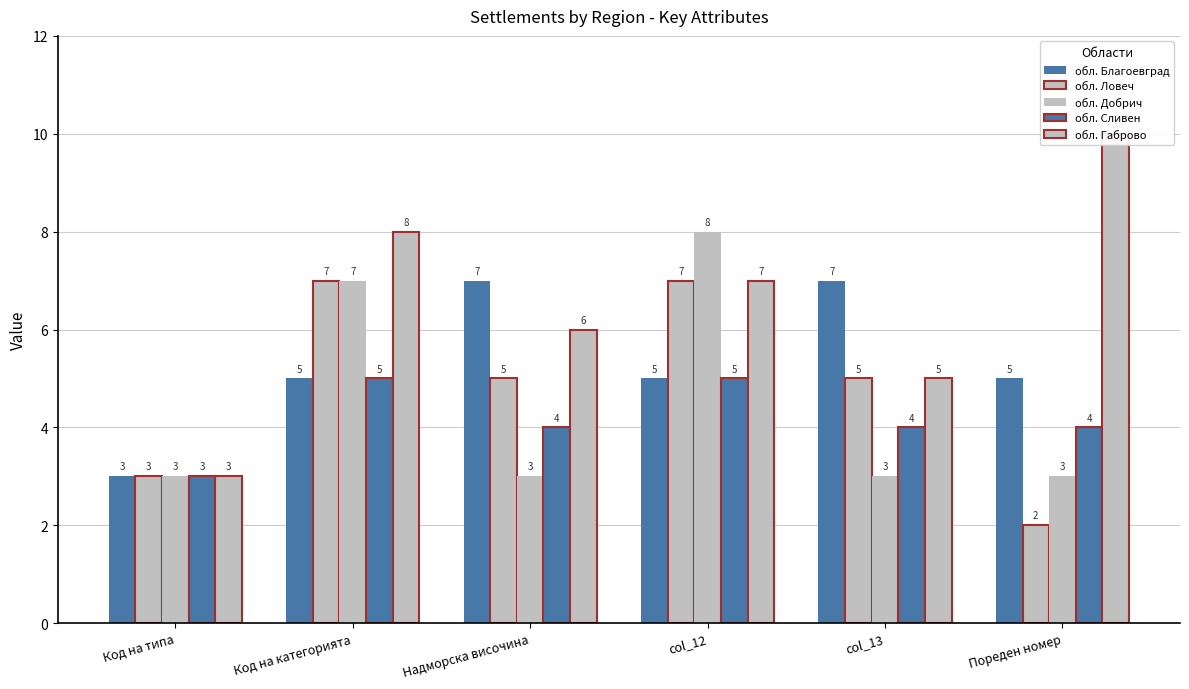

How many bars are there in total?

30